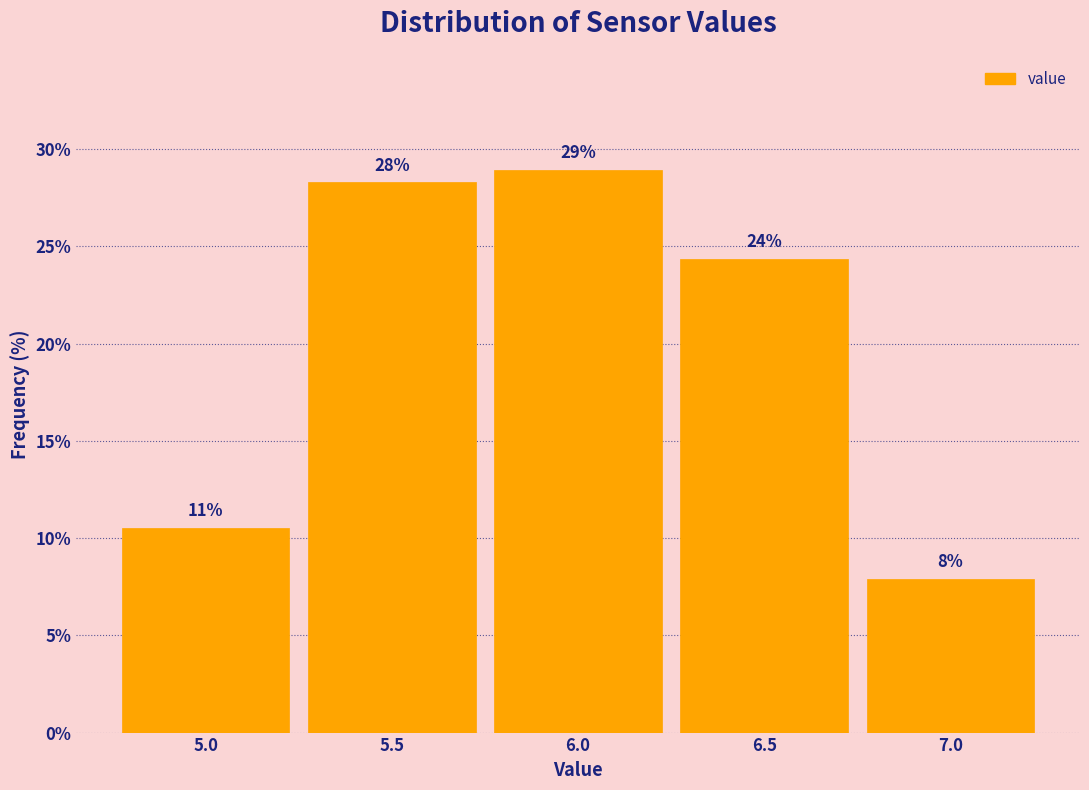

Does the chart contain any negative values?

No